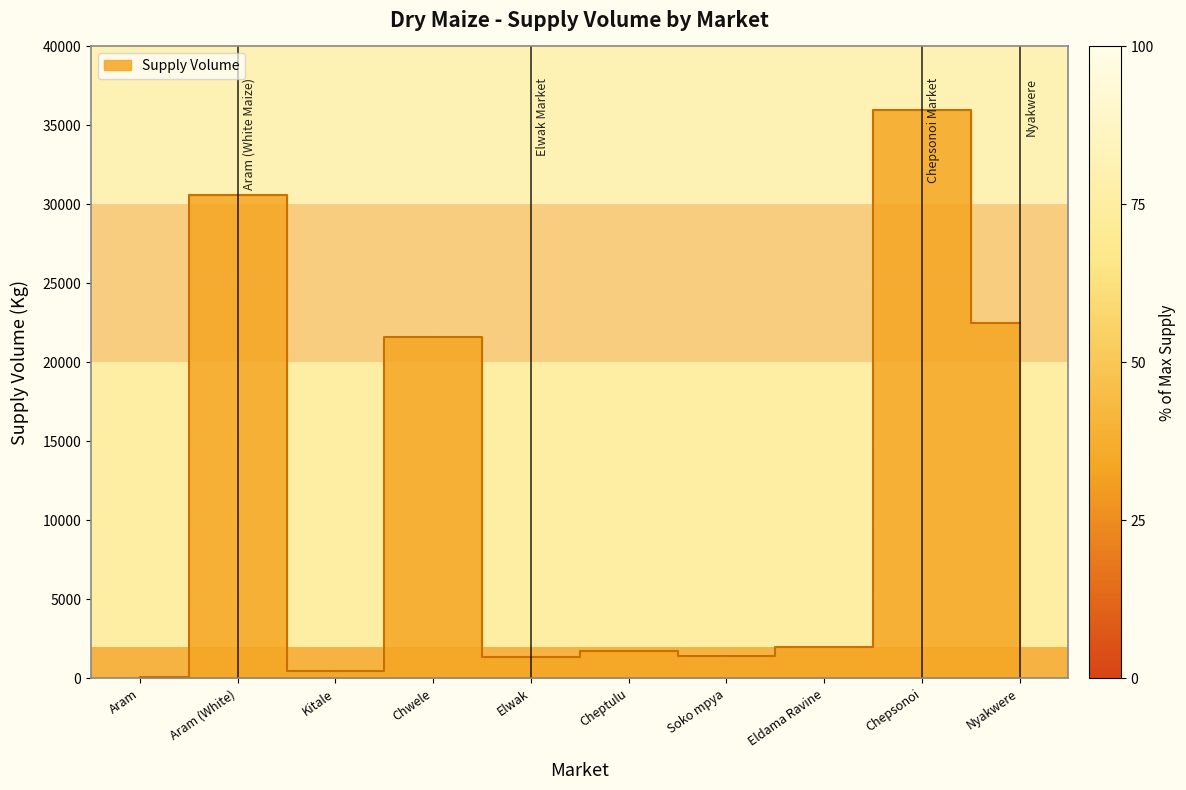

Rank the categories by value from highest to lowest.

Chepsonoi, Aram (White), Nyakwere, Chwele, Eldama Ravine, Cheptulu, Soko mpya, Elwak, Kitale, Aram